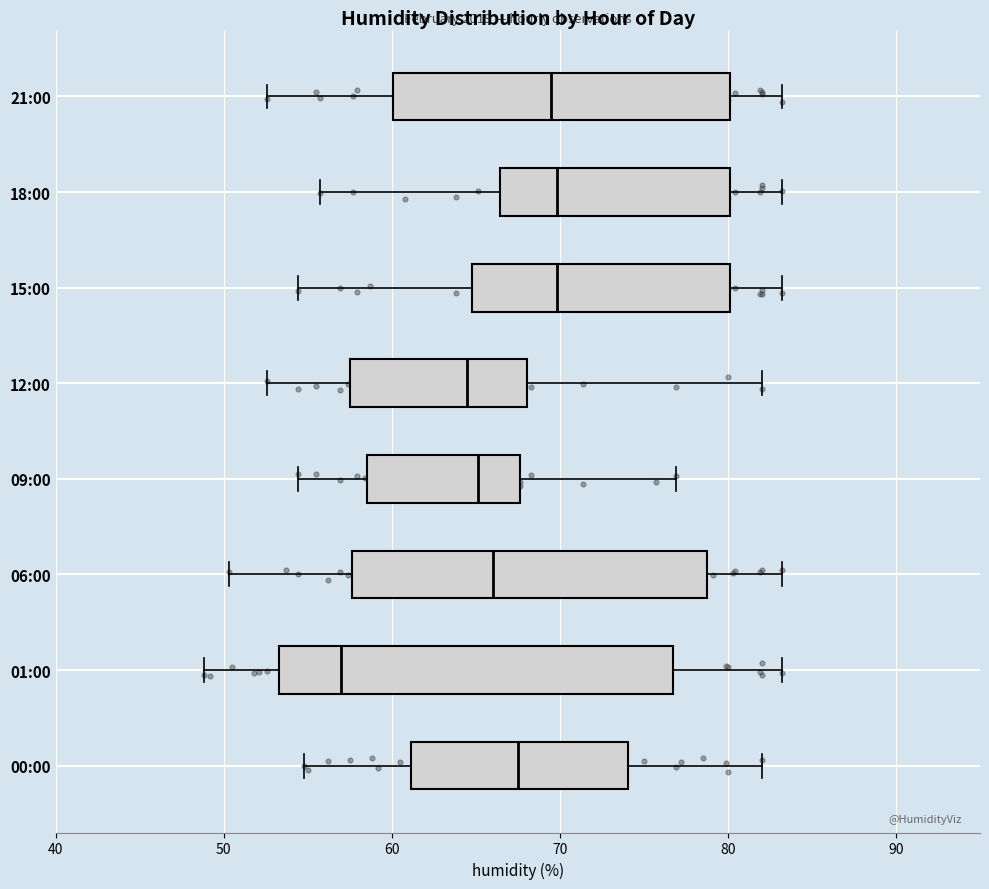

Where does the right whisker of the box for 01:00 end on the x-axis? The values are not printed on the chart, so give them approximately, as read against the axis.

83